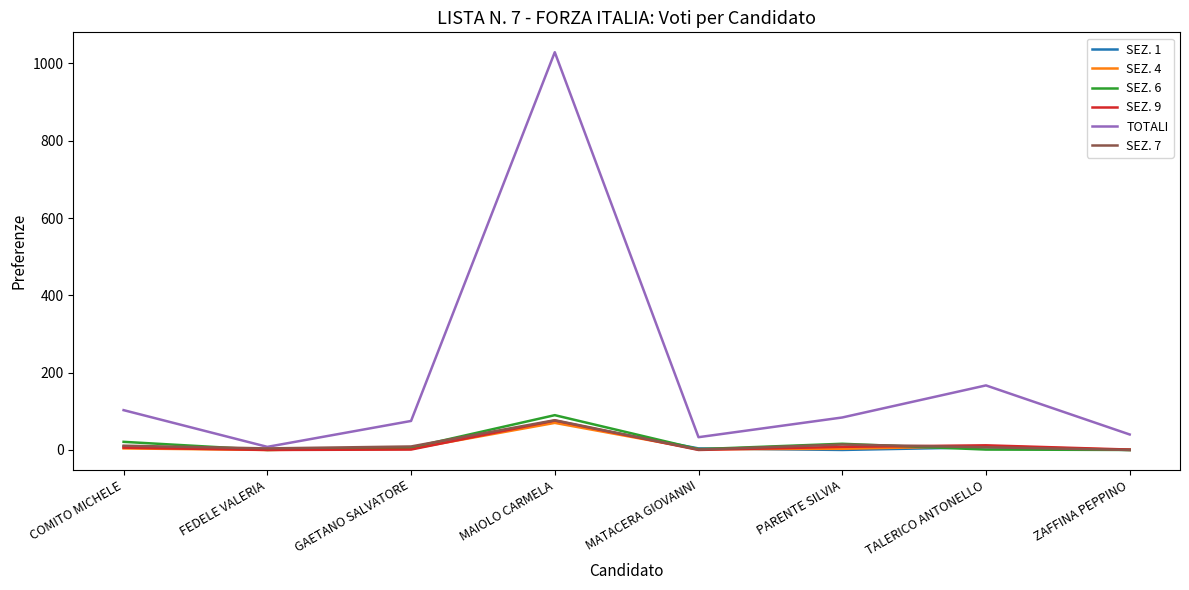

Which series has the widest spread of values?

TOTALI